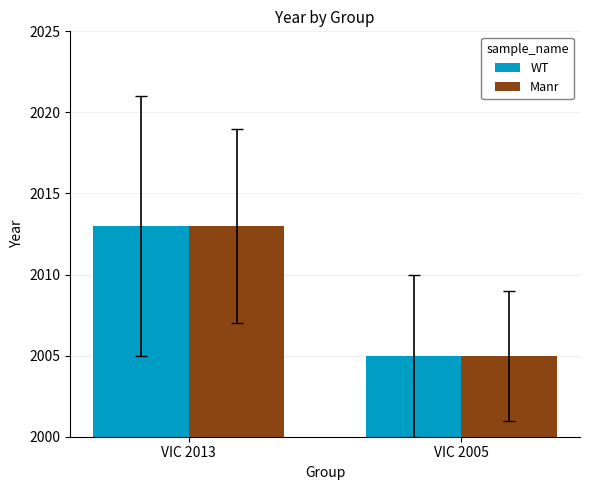

What is the value of the Manr bar at the 2nd from the left?

2005